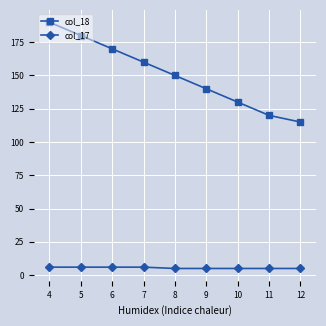

The col_18 series shows 130 at 10. True or false?

True